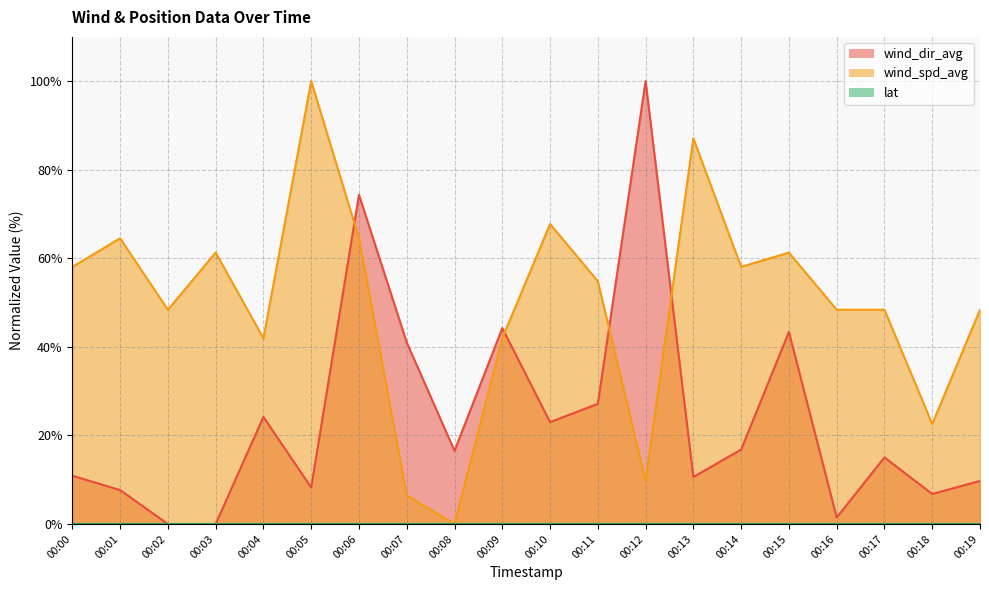

How many categories are shown in the chart?

20